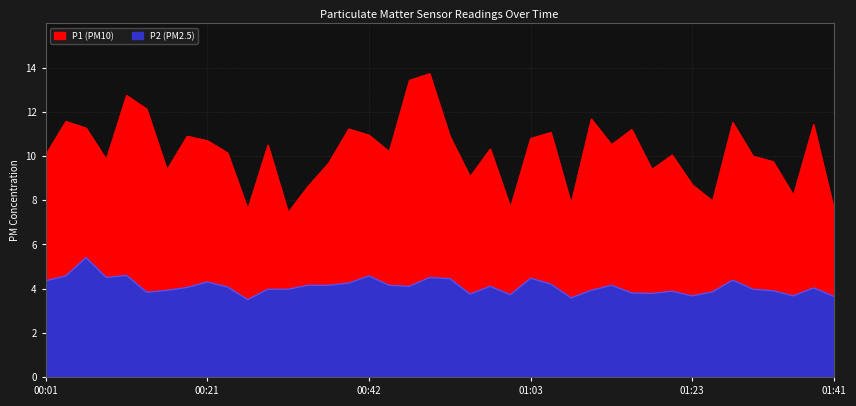

At which label does P1 reach its minimum?

00:32